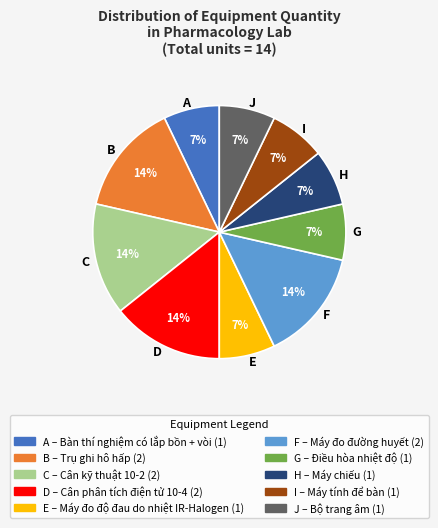

Is the sum of E and H greater than half?

No